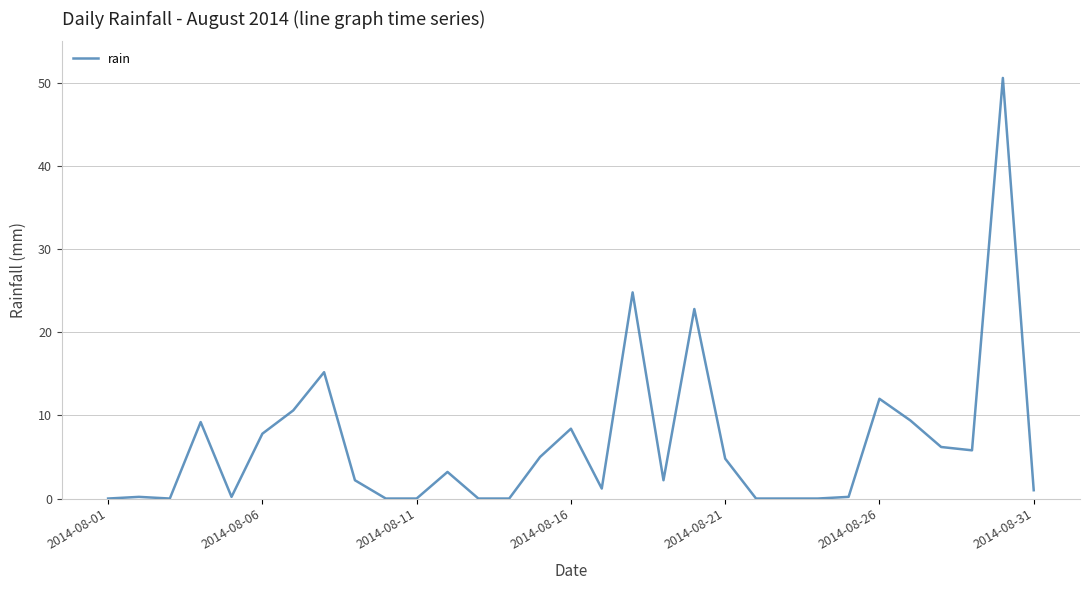

What is the difference between the maximum and minimum values?

50.6